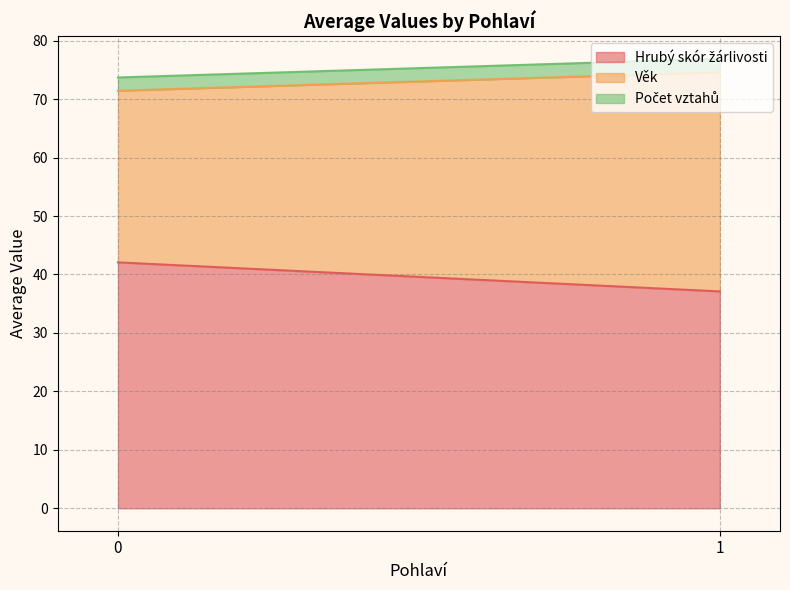

What is the greatest value displayed?

42.1